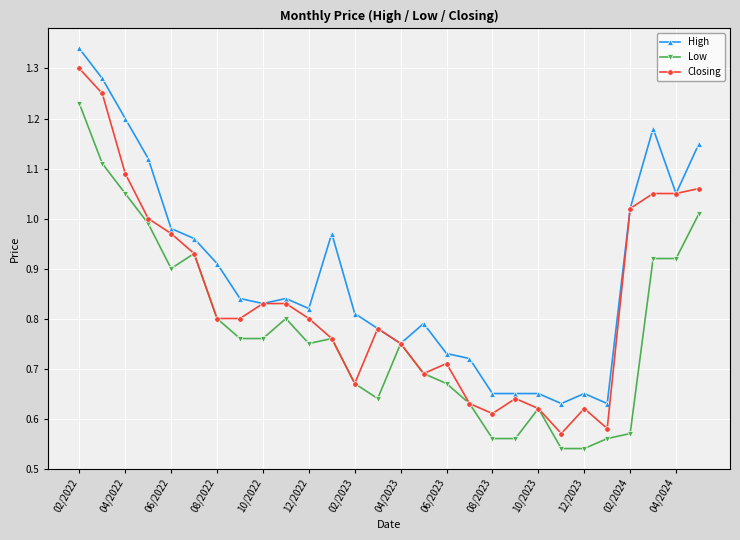

Which series has the largest total across all categories?

High